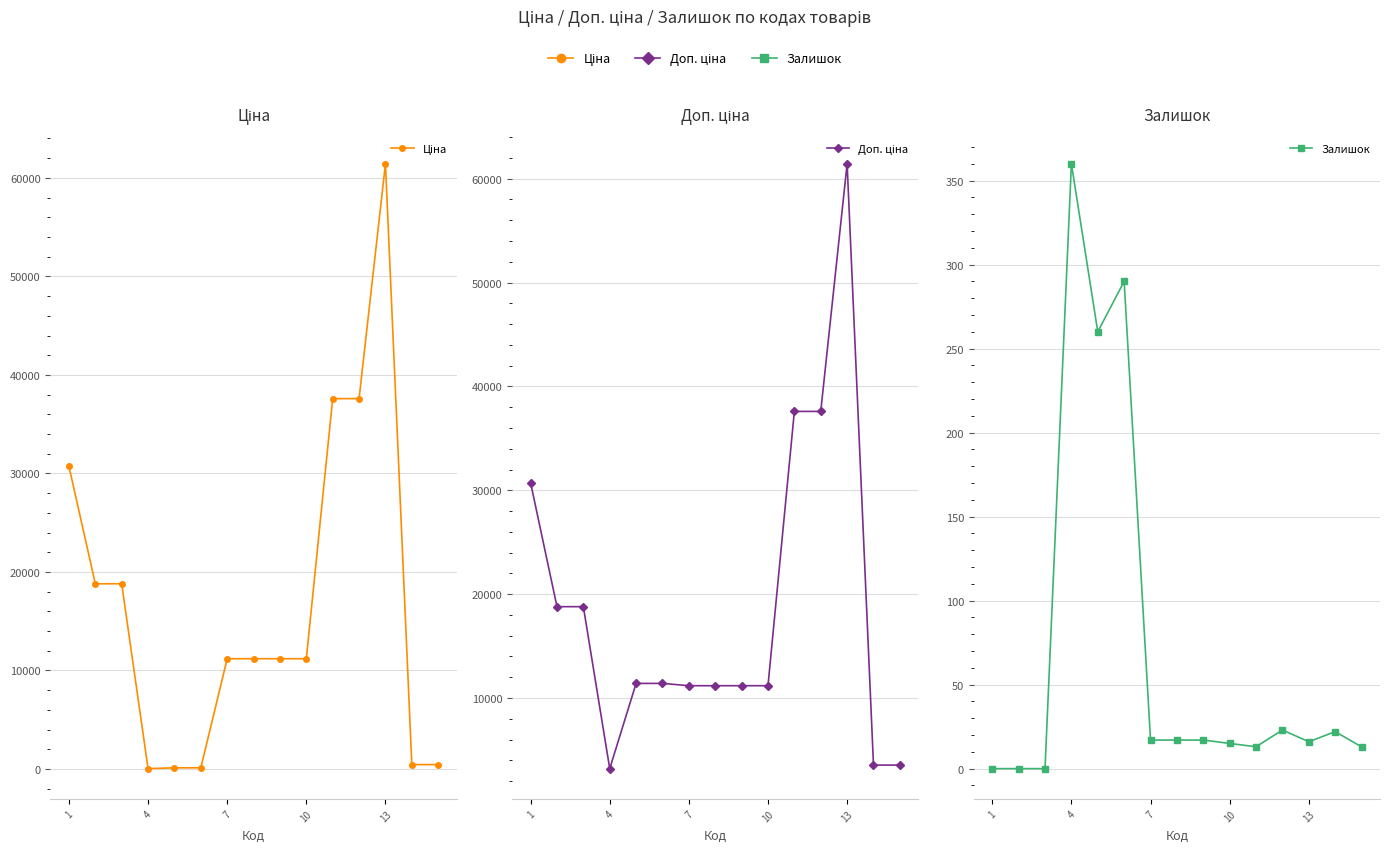

At how many categories does at least one series exceed 61229?

1